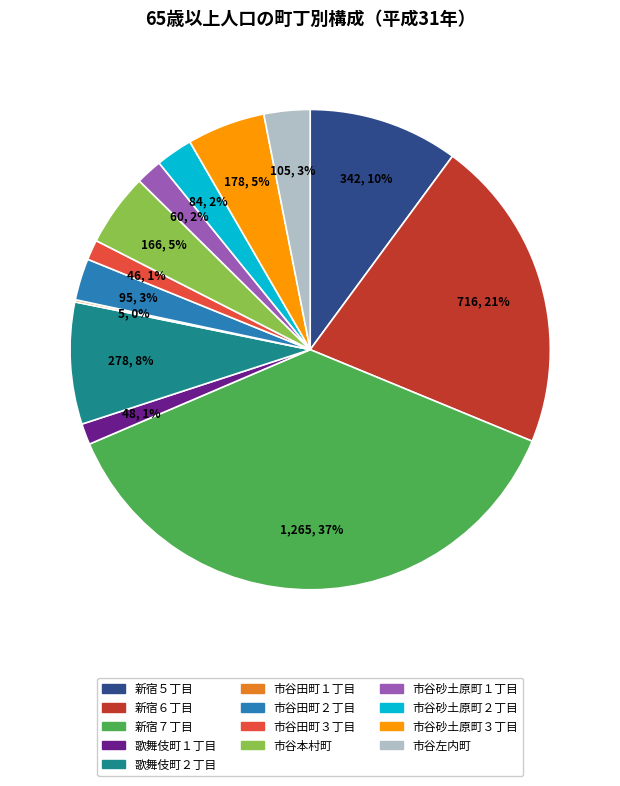

Is there any slice that represents more than half of the pie?

No